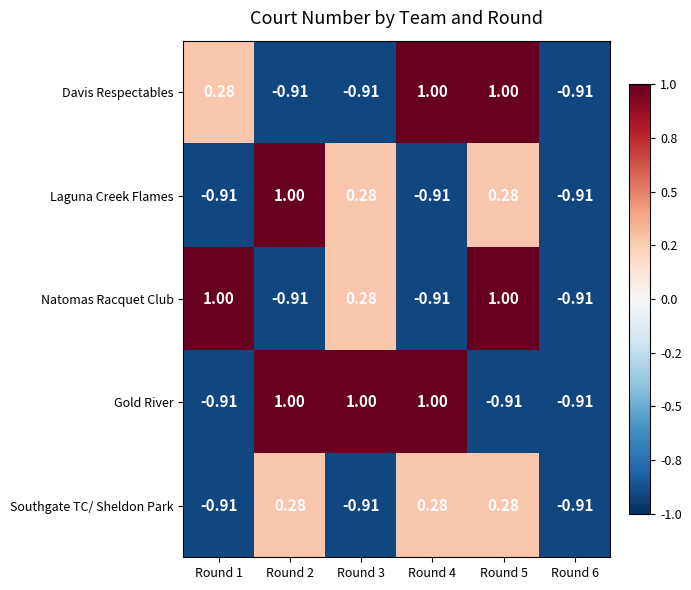

How many data points does each series have?

6